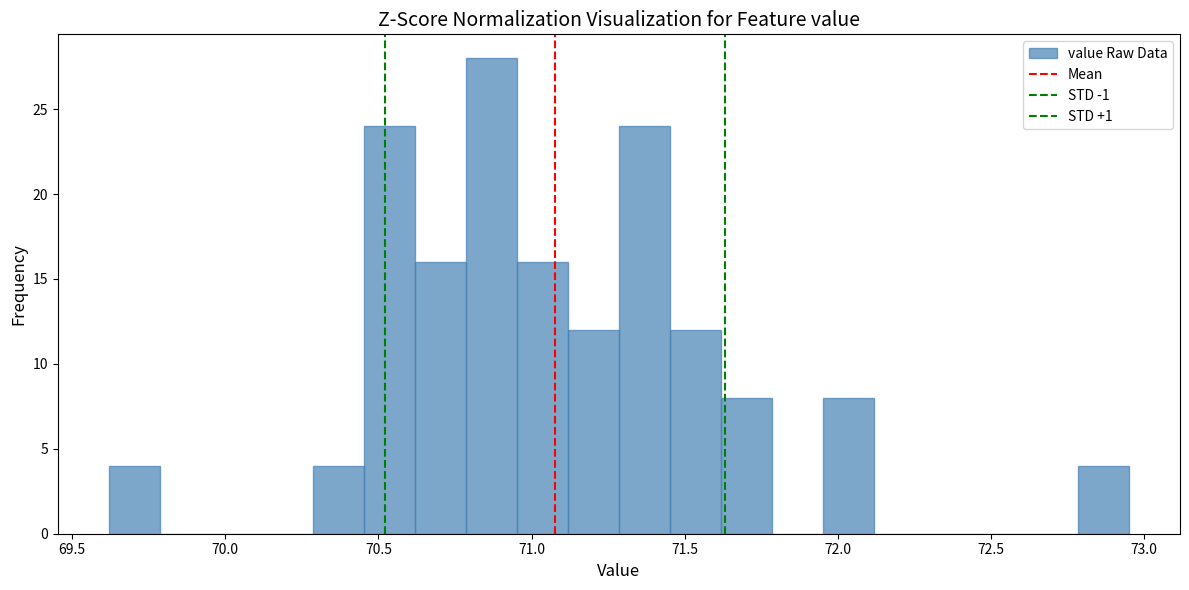

Read against the x-axis, roughly where is the centre of the tallest bar?

70.85